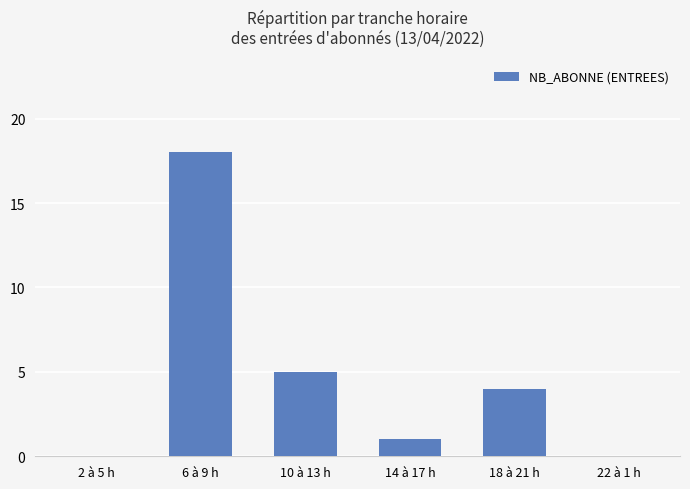

Is it true that the value at 18 à 21 h is 6?

False